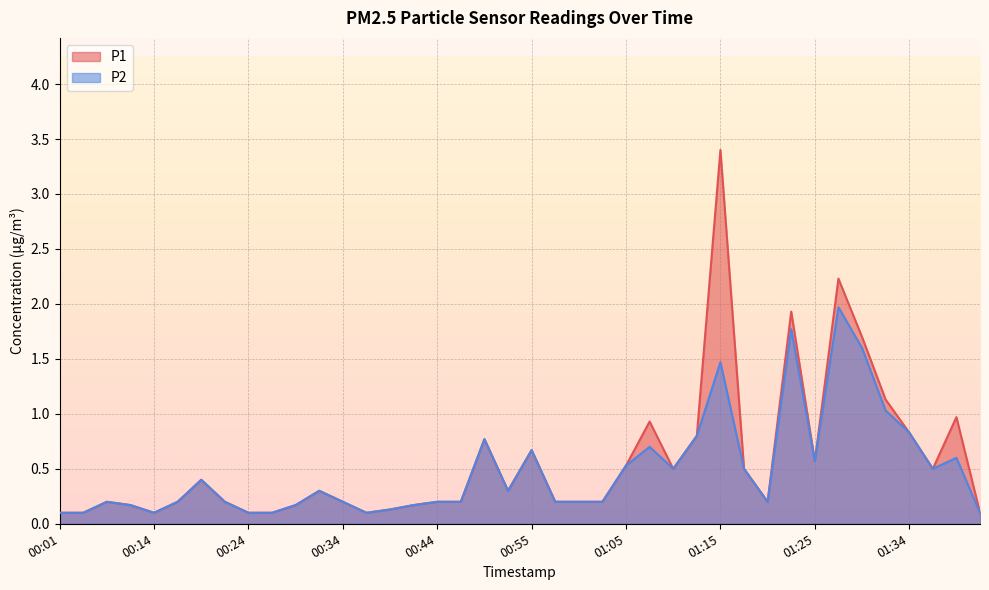

Between 00:22 and 00:49, which series saw the biggest shift?

P1